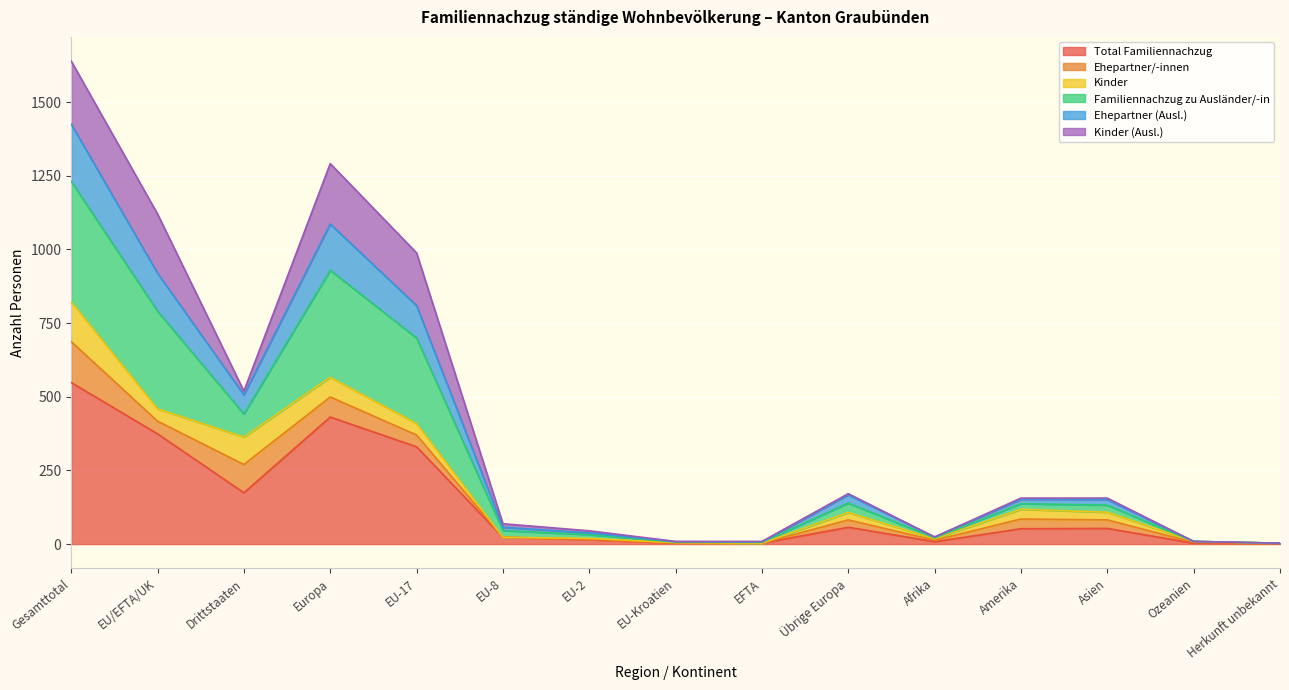

What is the smallest value displayed?

1